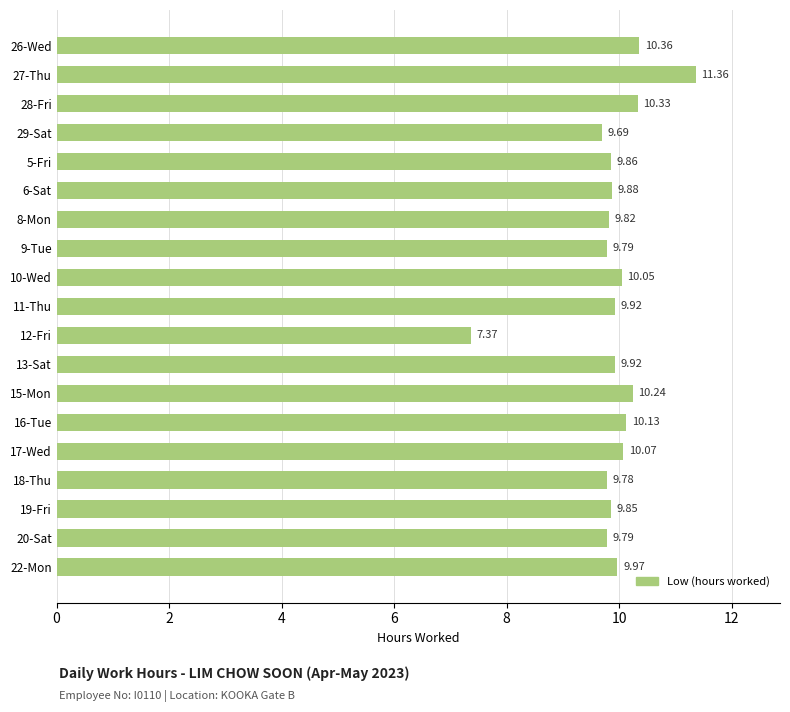

What is the sum of all values?

188.2